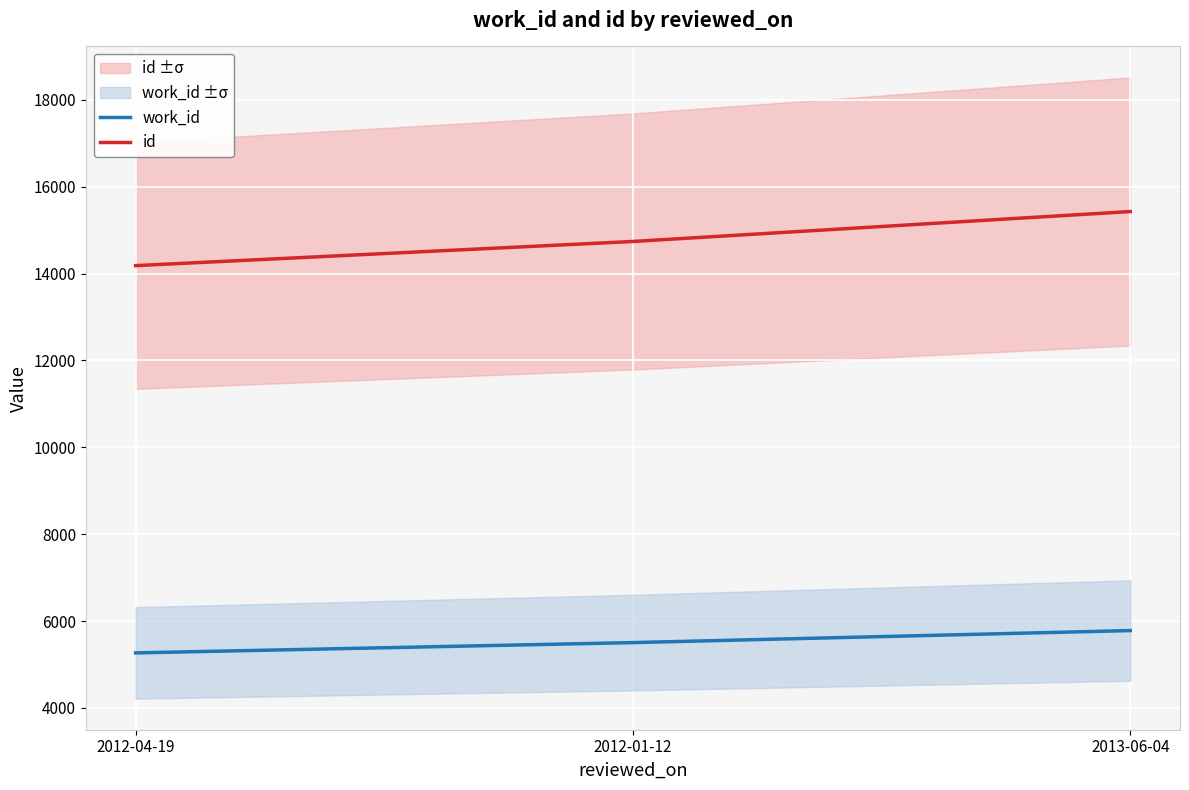

Read the id value at 2012-01-12.

14739